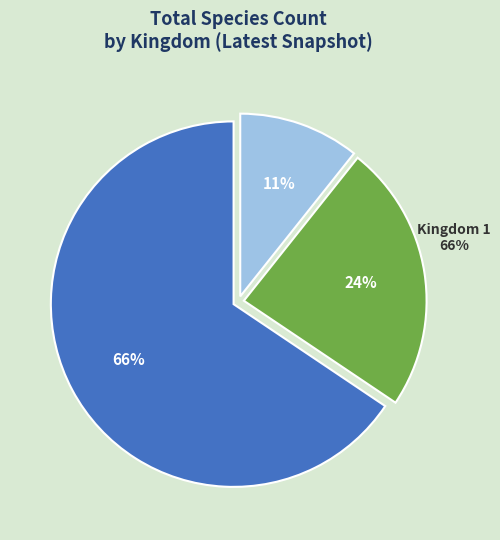

Count the number of slices in the pie.

3